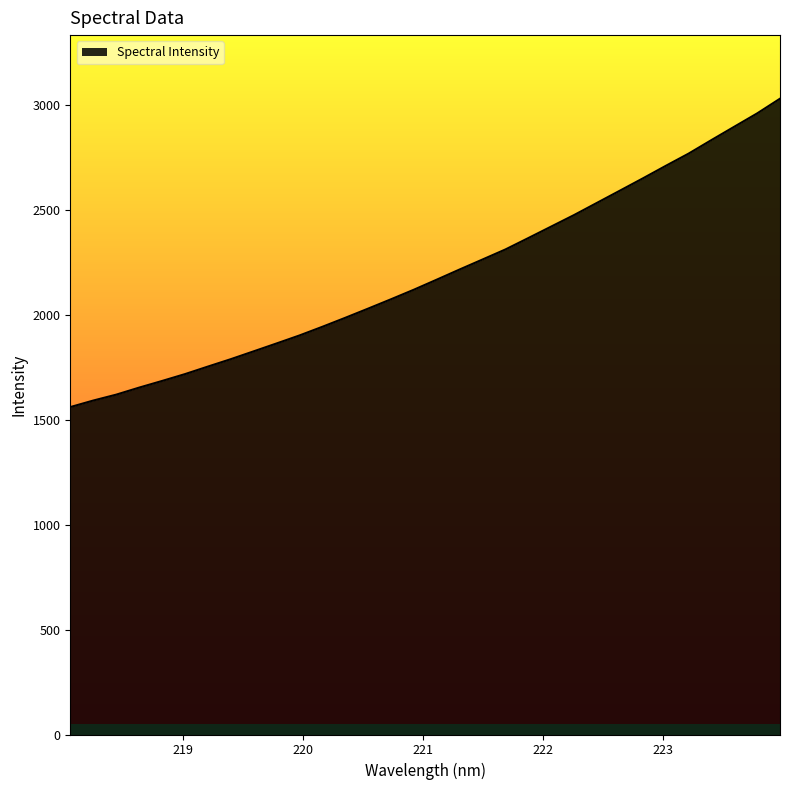

How many data points are less than 2167?

16